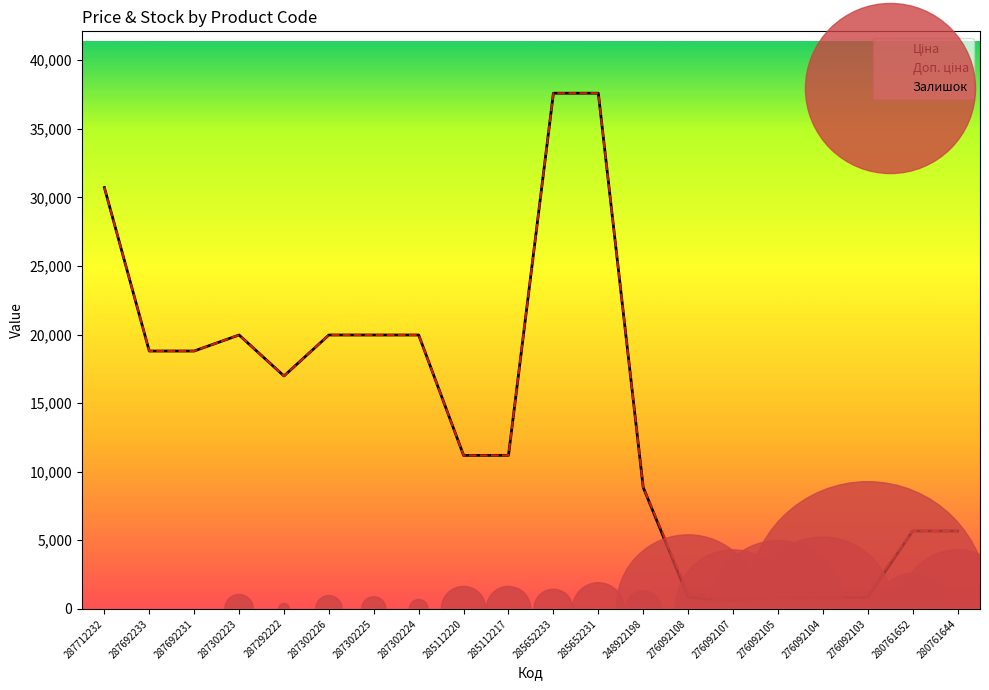

What is the total value across all series at 287692231?

37593.6